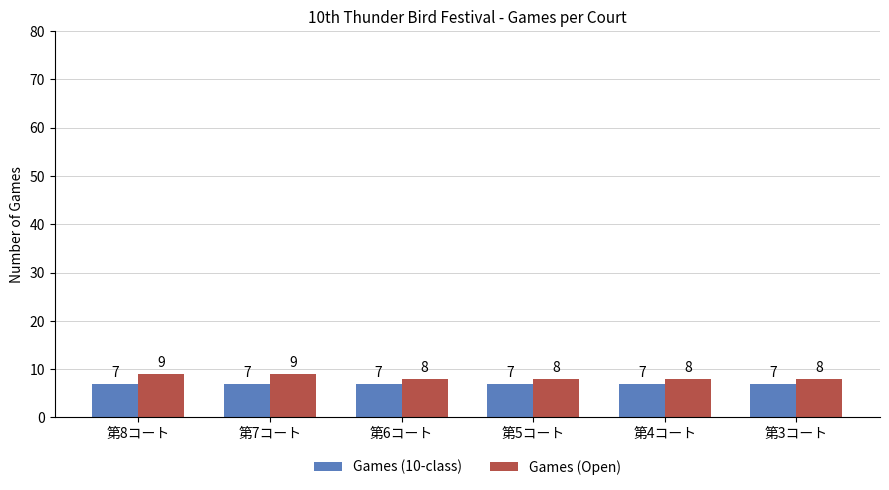

What is the total value across all series at 第5コート?

15